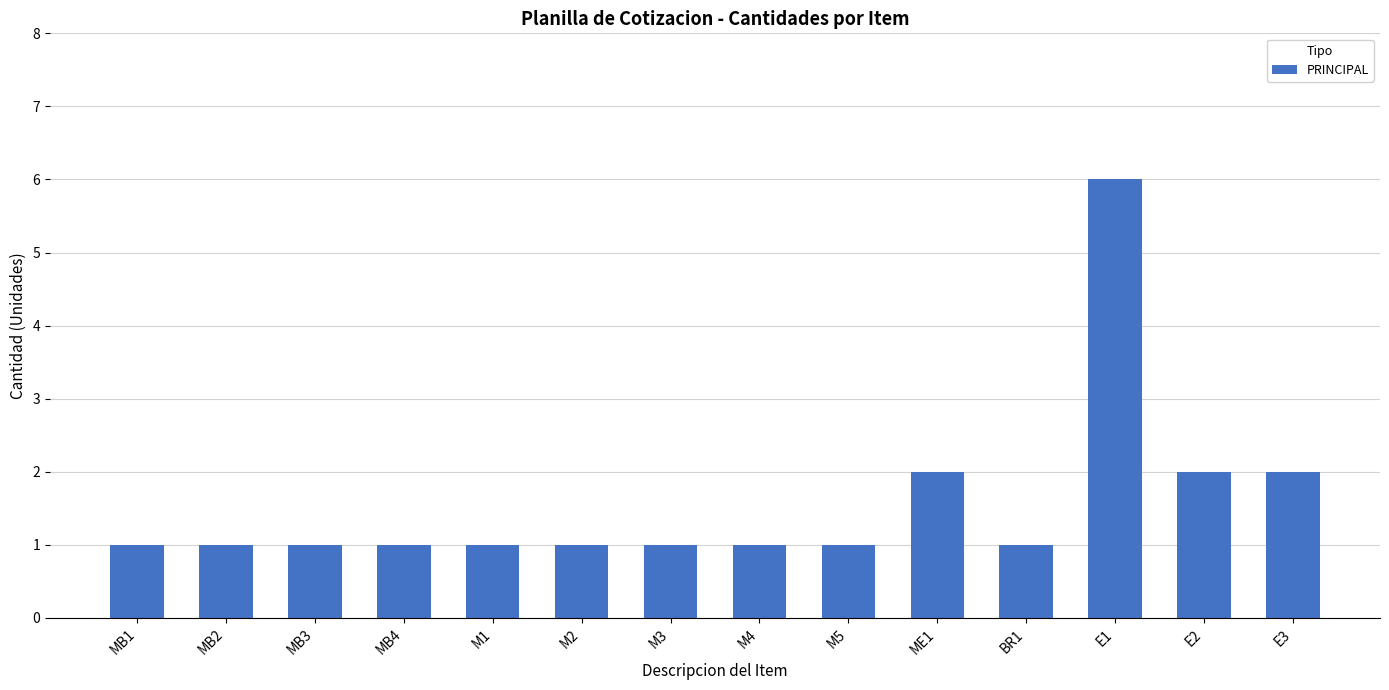

How many bars are there in total?

14